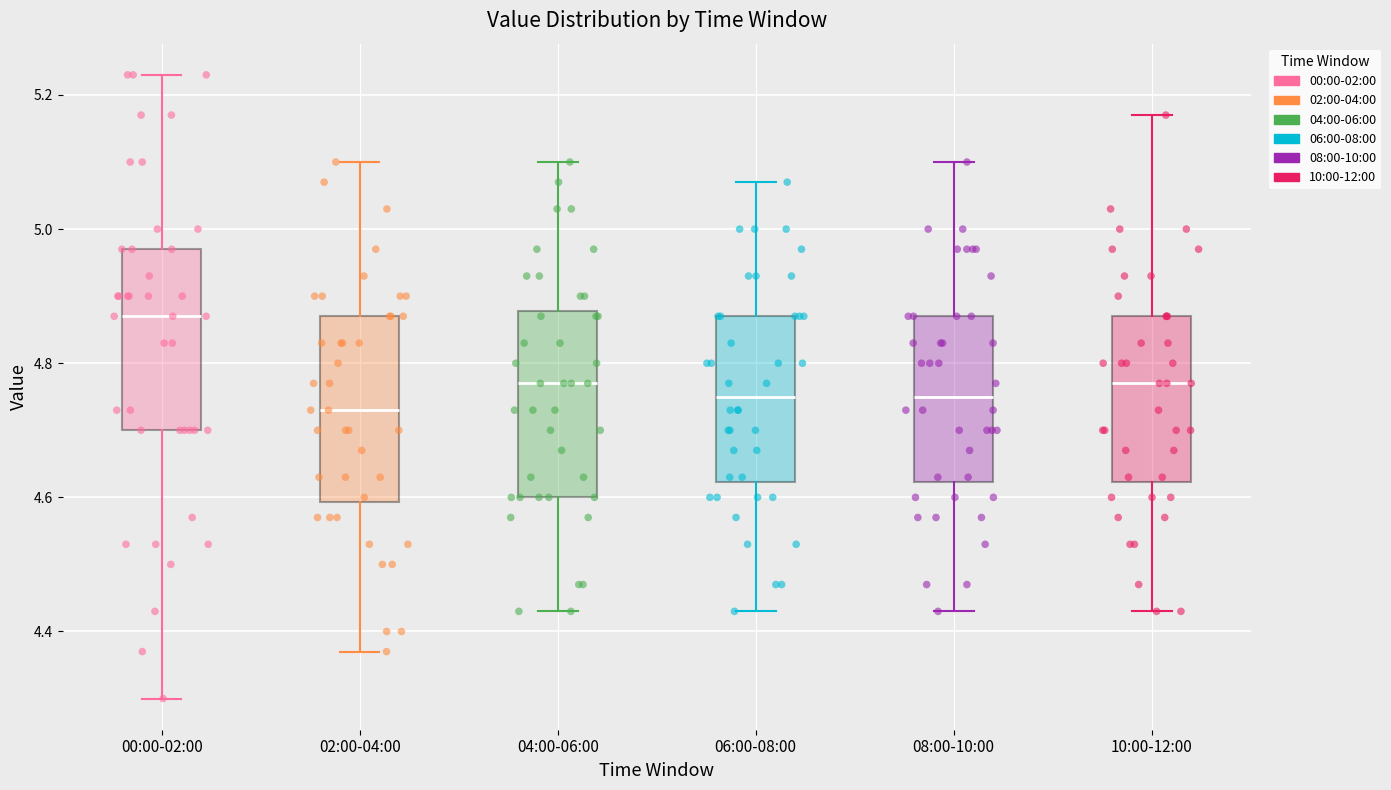

Reading left to right, read every box against the y-axis: the position of its median line, the range the box covers, and the ends of its whiskers. The values are not printed on the chart, so give them approximately, as read against the axis.

00:00-02:00: median 4.88, box 4.70 to 4.98, whiskers 4.30 to 5.24
02:00-04:00: median 4.74, box 4.60 to 4.88, whiskers 4.38 to 5.10
04:00-06:00: median 4.78, box 4.60 to 4.88, whiskers 4.44 to 5.10
06:00-08:00: median 4.76, box 4.62 to 4.88, whiskers 4.44 to 5.08
08:00-10:00: median 4.76, box 4.62 to 4.88, whiskers 4.44 to 5.10
10:00-12:00: median 4.78, box 4.62 to 4.88, whiskers 4.44 to 5.18